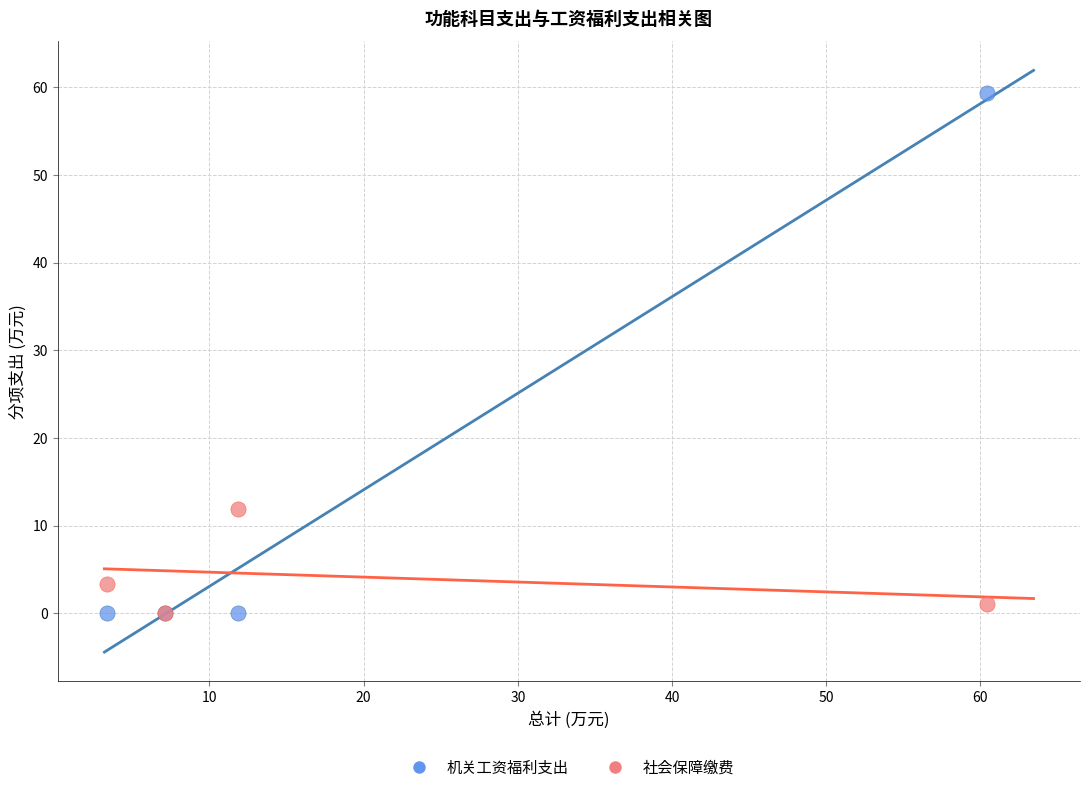

Across all series, what Y value is closest to 29?

11.9